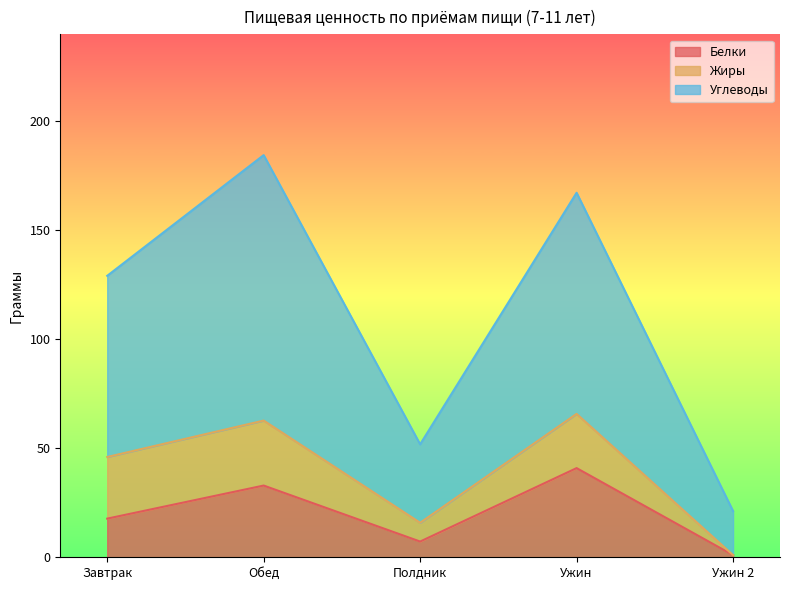

Rank the categories by Белки value from lowest to highest.

Ужин 2, Полдник, Завтрак, Обед, Ужин